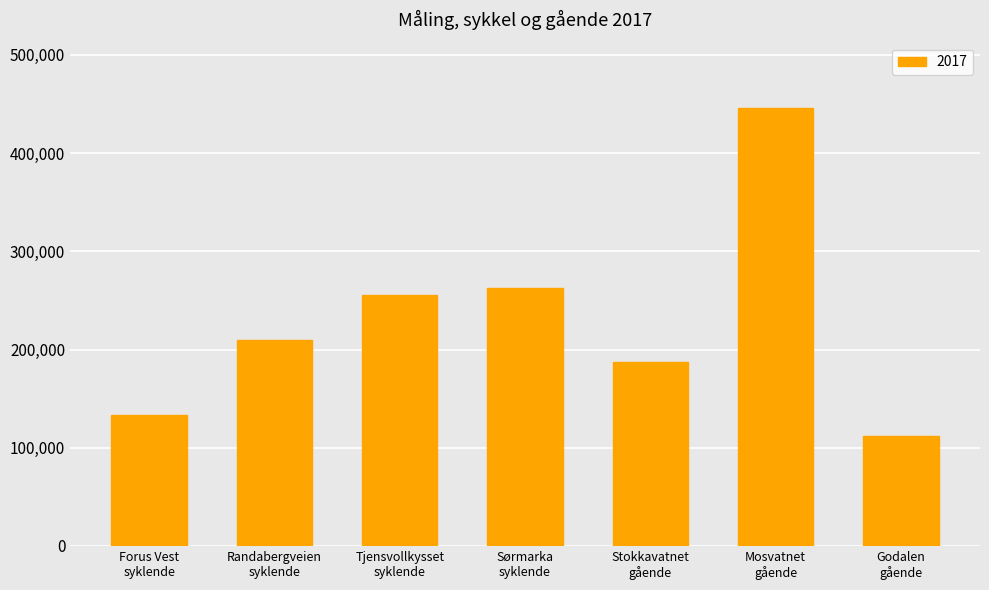

Rank the categories by value from lowest to highest.

Godalen
gående, Forus Vest
syklende, Stokkavatnet
gående, Randabergveien
syklende, Tjensvollkysset
syklende, Sørmarka
syklende, Mosvatnet
gående